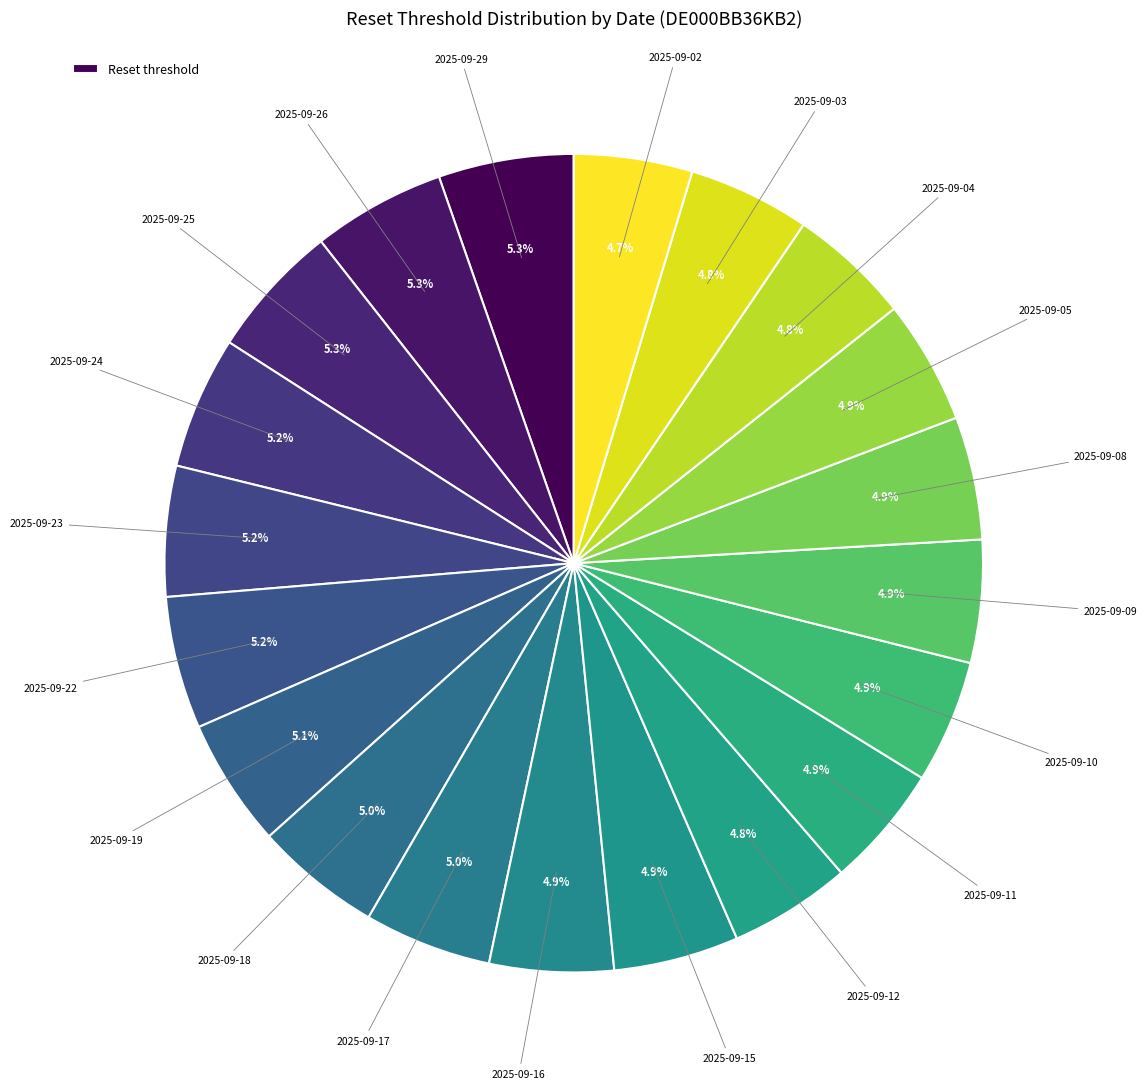

Which category has the smallest portion of the pie?

2025-09-02